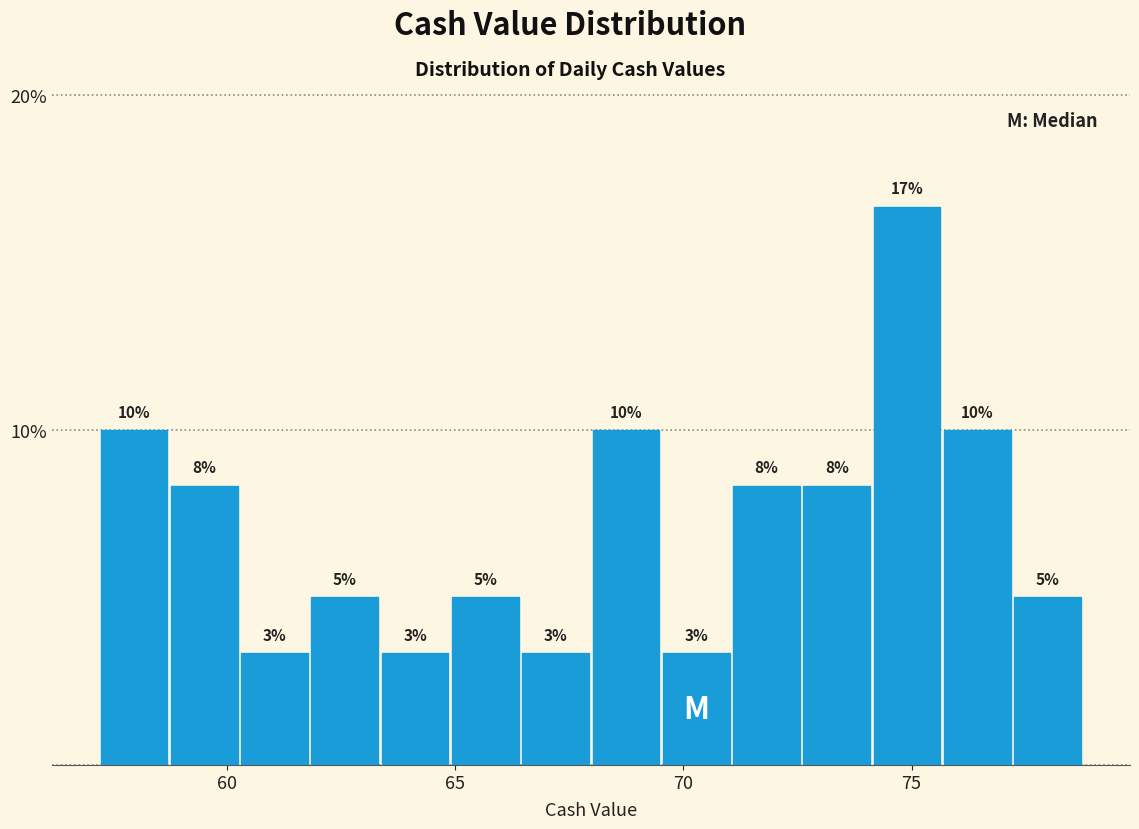

Read against the x-axis, roughly where is the centre of the tallest bar?

75.0